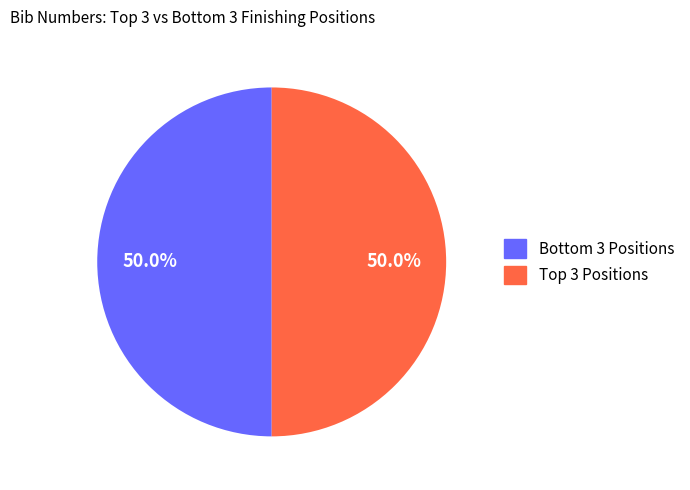

To the nearest percent, what is the average slice percentage?

50%